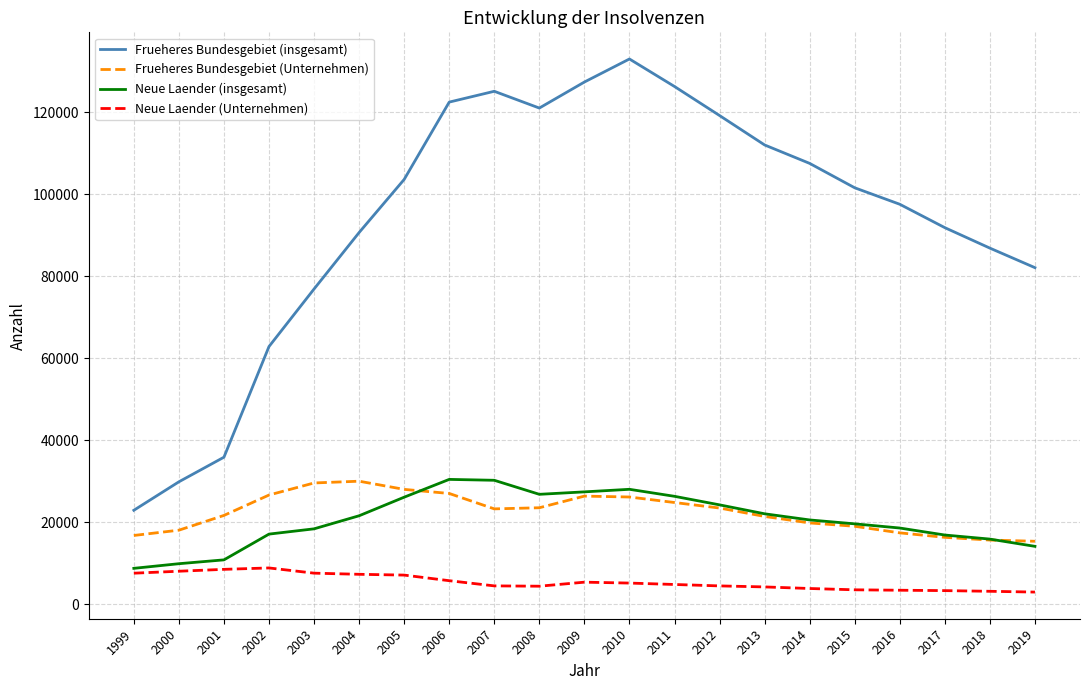

What is the lowest value of the Neue Laender (insgesamt) series?

8752